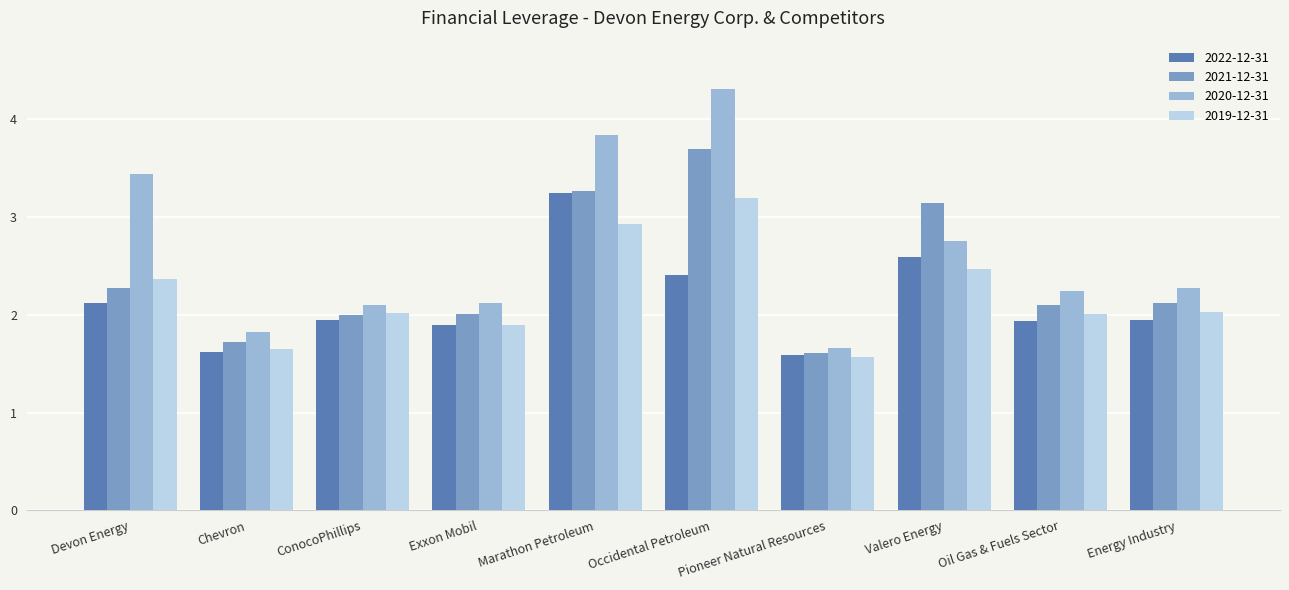

List the series in order of their peak value, highest first.

2020-12-31, 2021-12-31, 2022-12-31, 2019-12-31